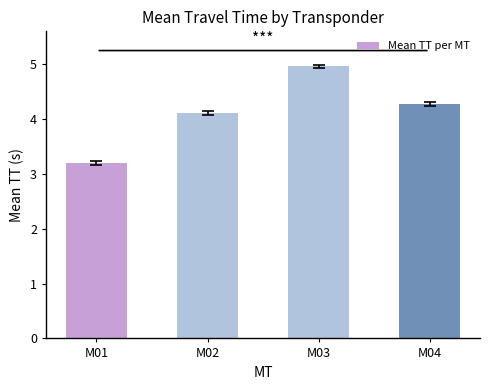

What is the value of the 2nd bar from the left?

4.1